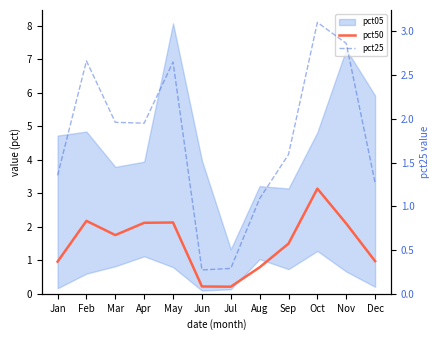

What is the total value across all series at Mar?

3.7